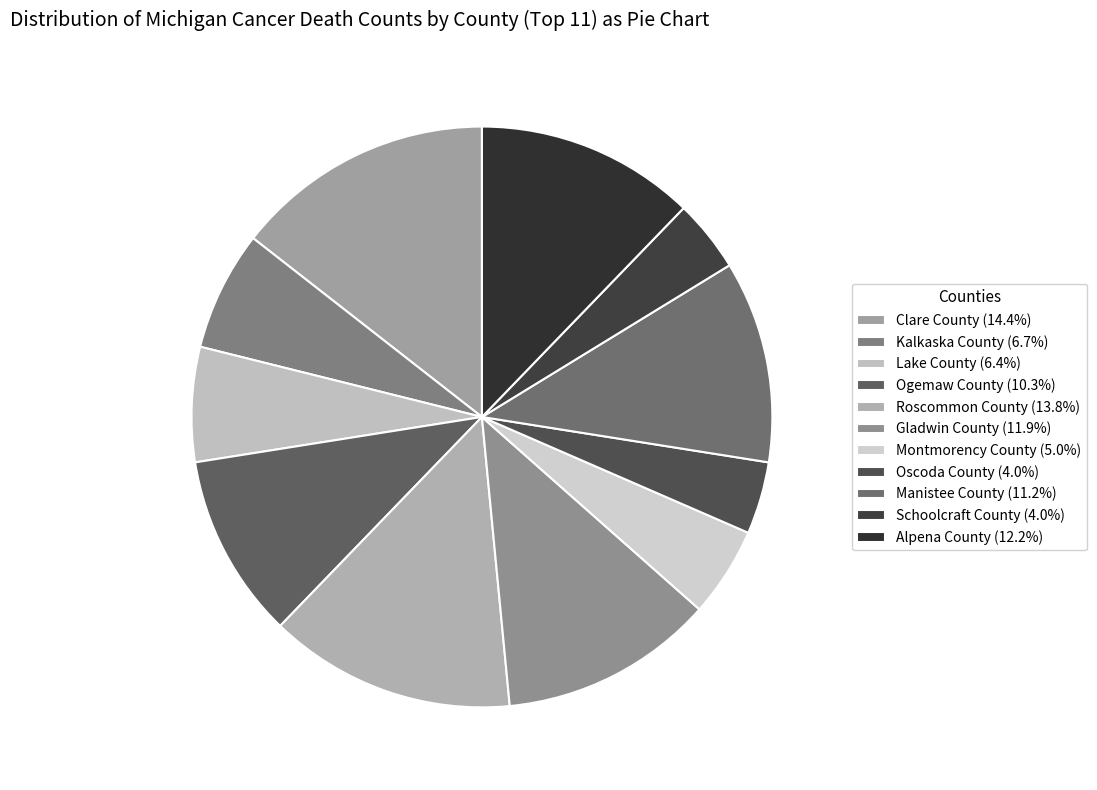

What portion of the pie excludes Manistee County?

88.8%